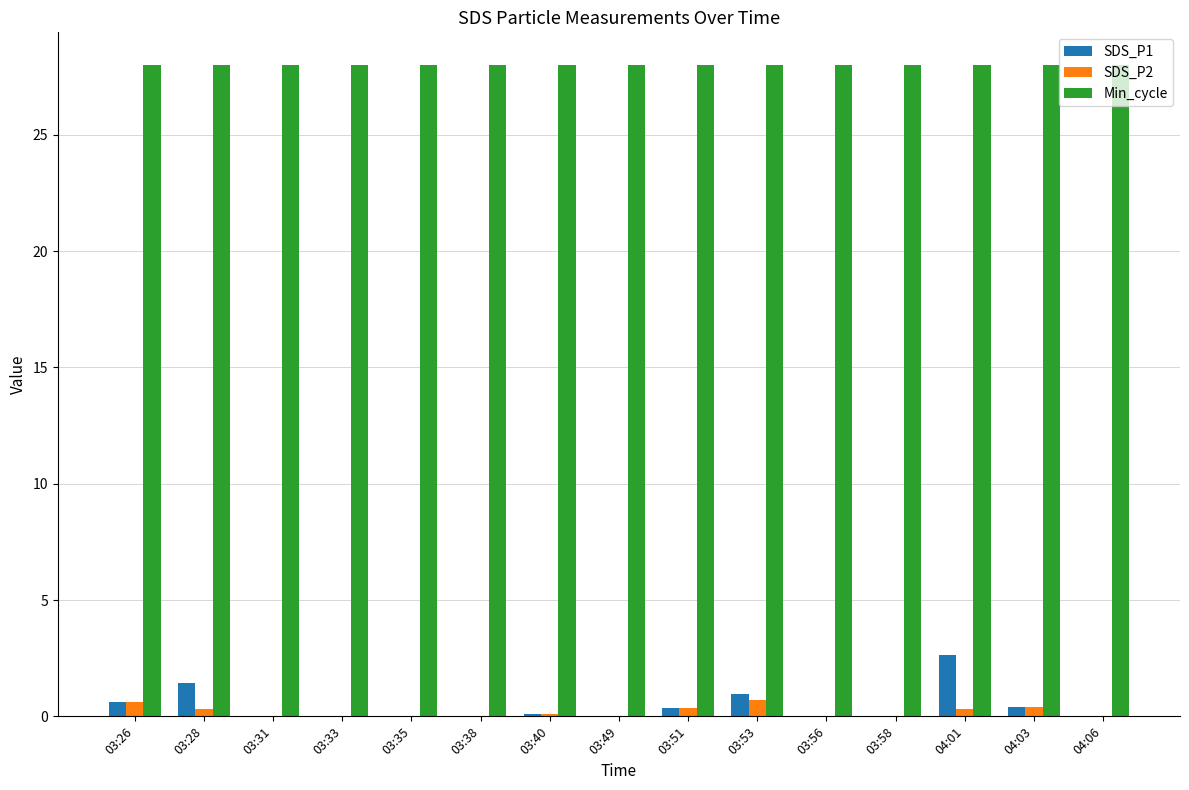

Where is SDS_P1 nearest to the value 1?

03:53